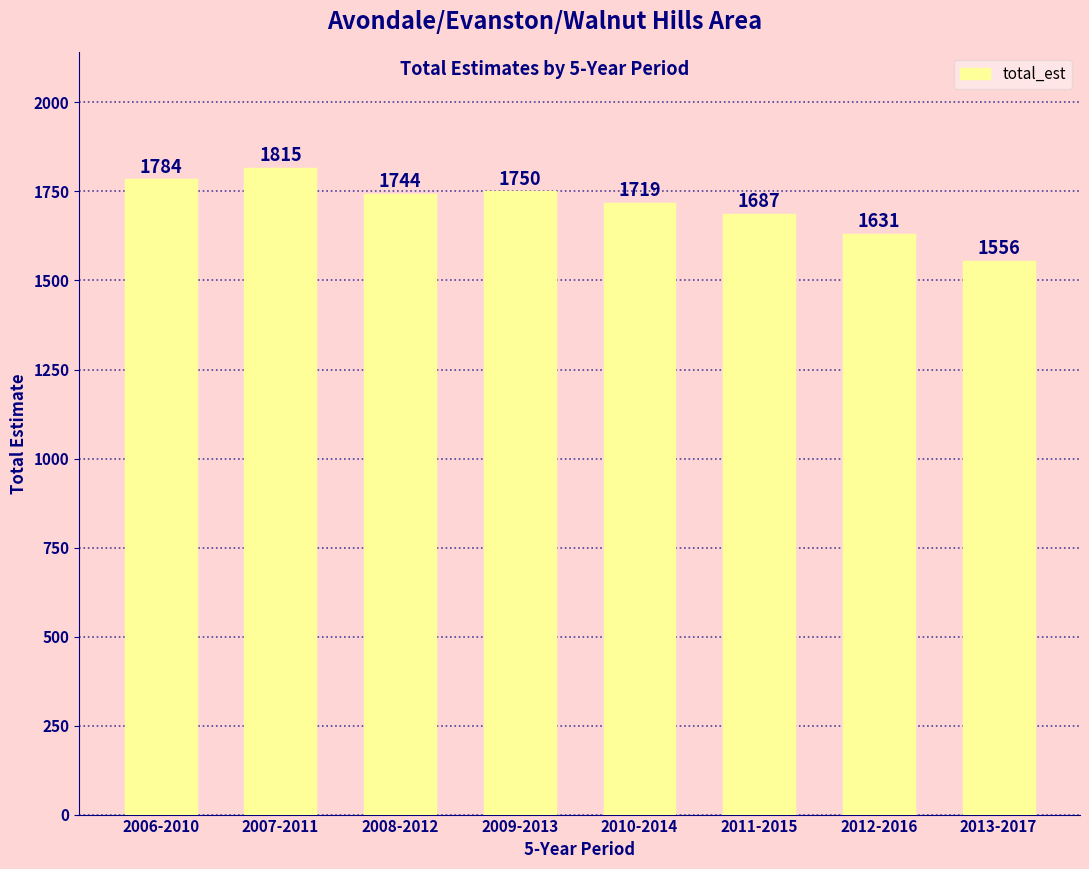

At which label does the data first exceed 1744?

2006-2010